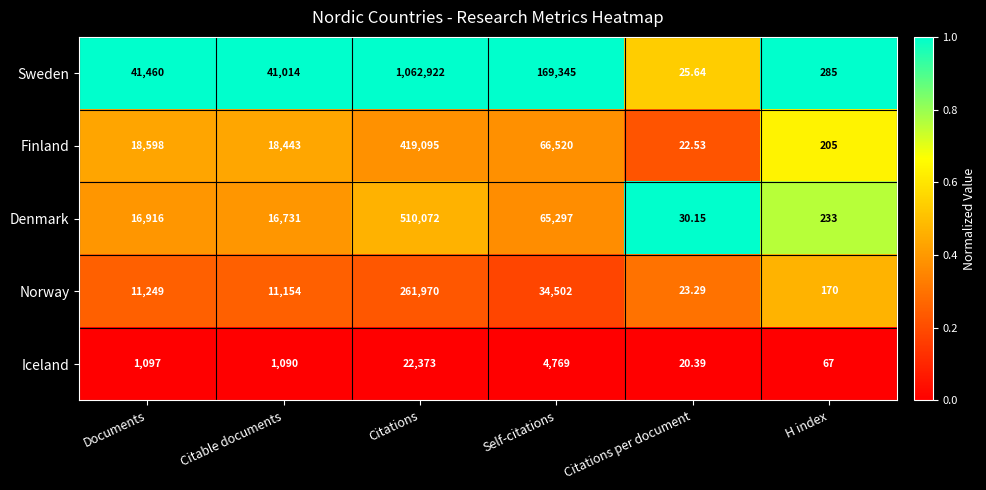

Count the number of data series in this chart.

5